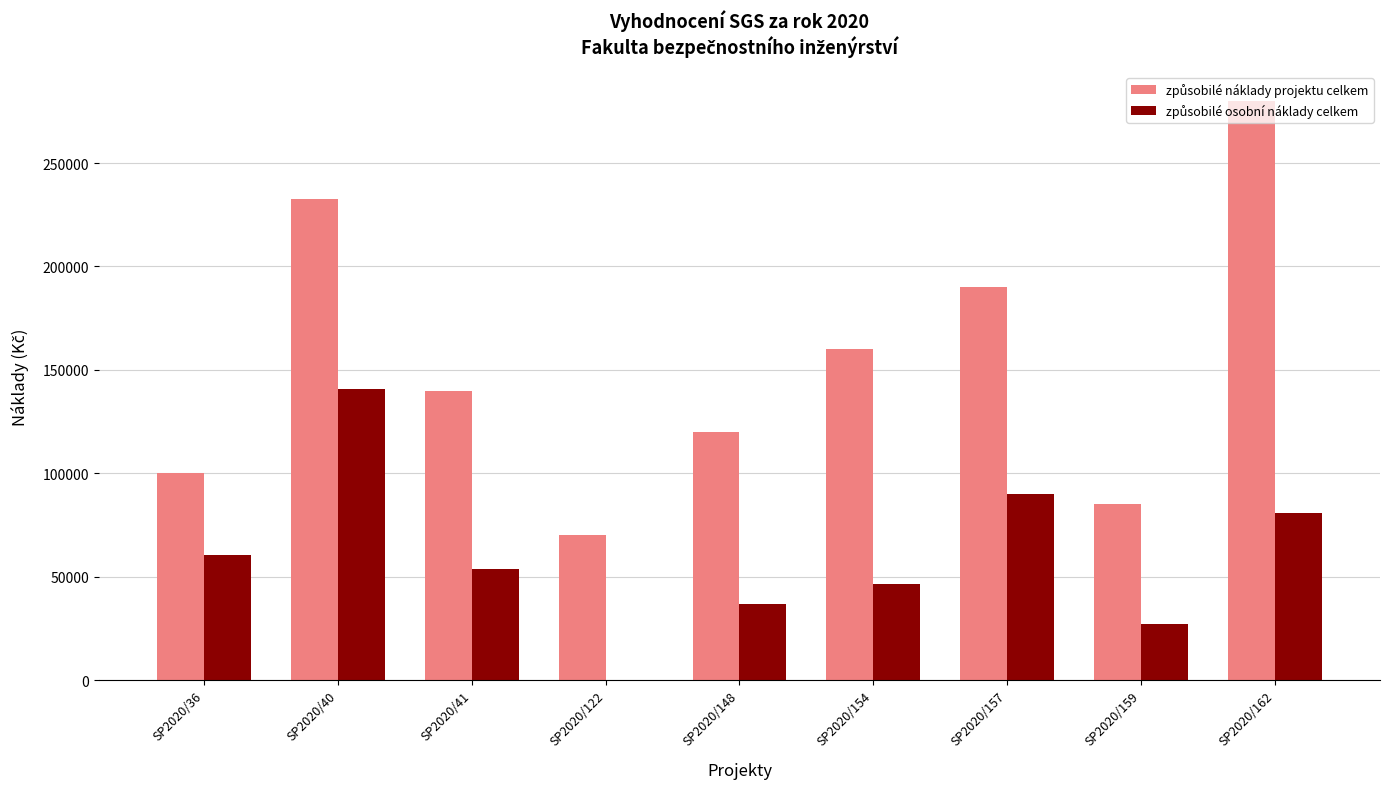

At which category is the sum across all series the highest?

SP2020/40